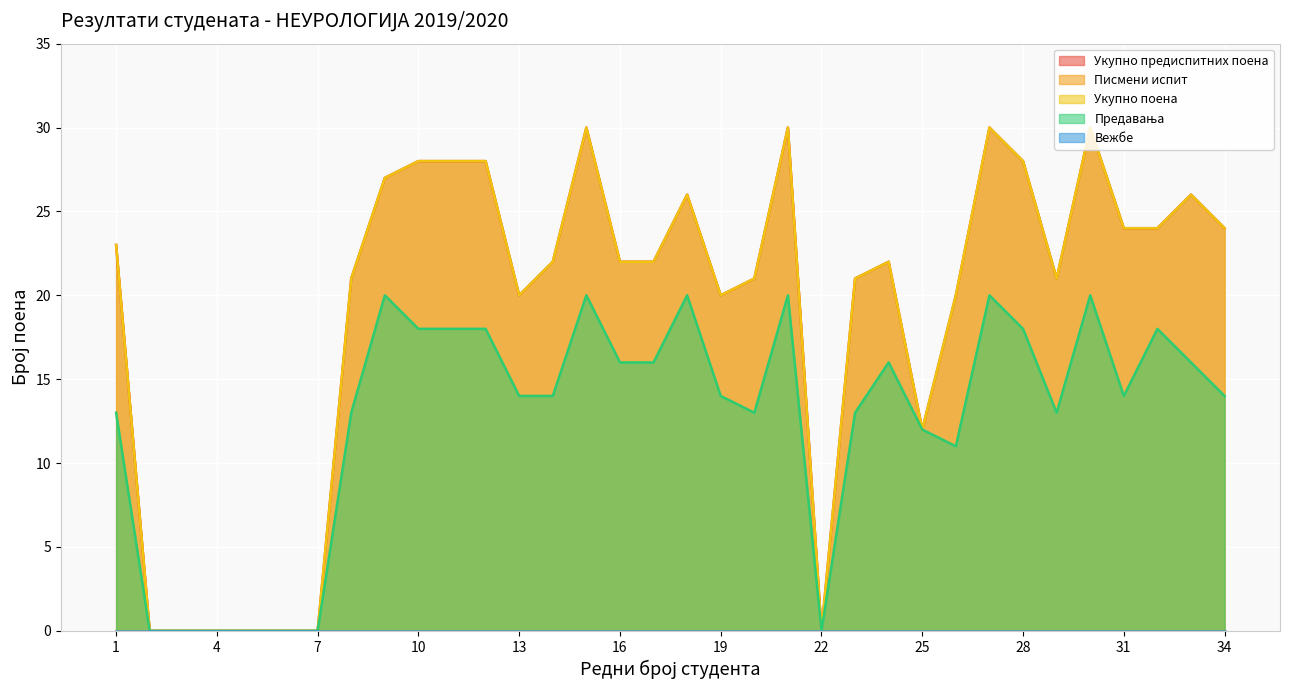

True or false: Укупно предиспитних поена has a value of 38 at 24.

False